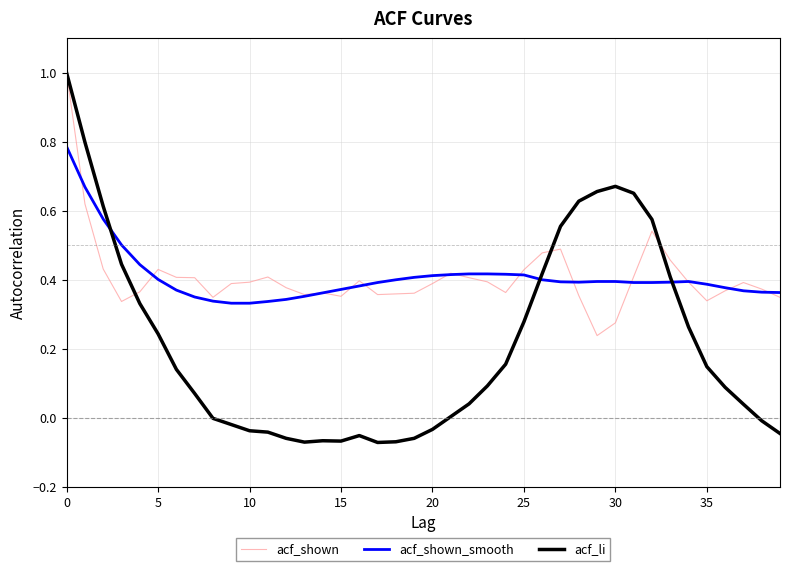

What is the highest value of the acf_shown series?

1.0